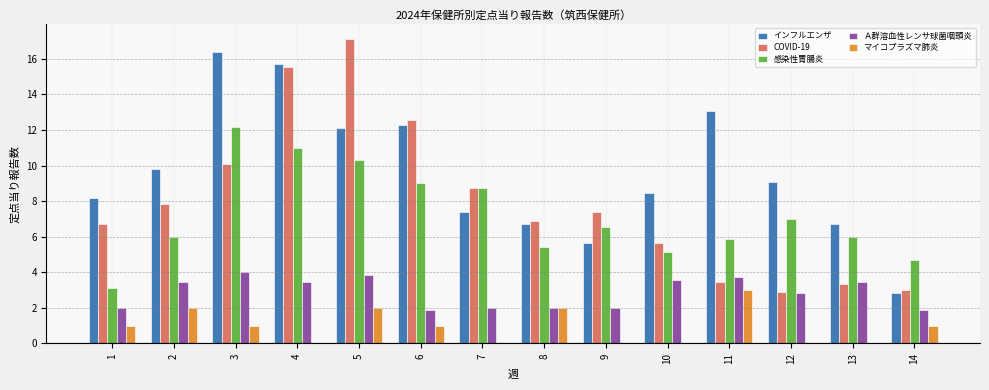

What is the approximate value of インフルエンザ at 14?

2.8